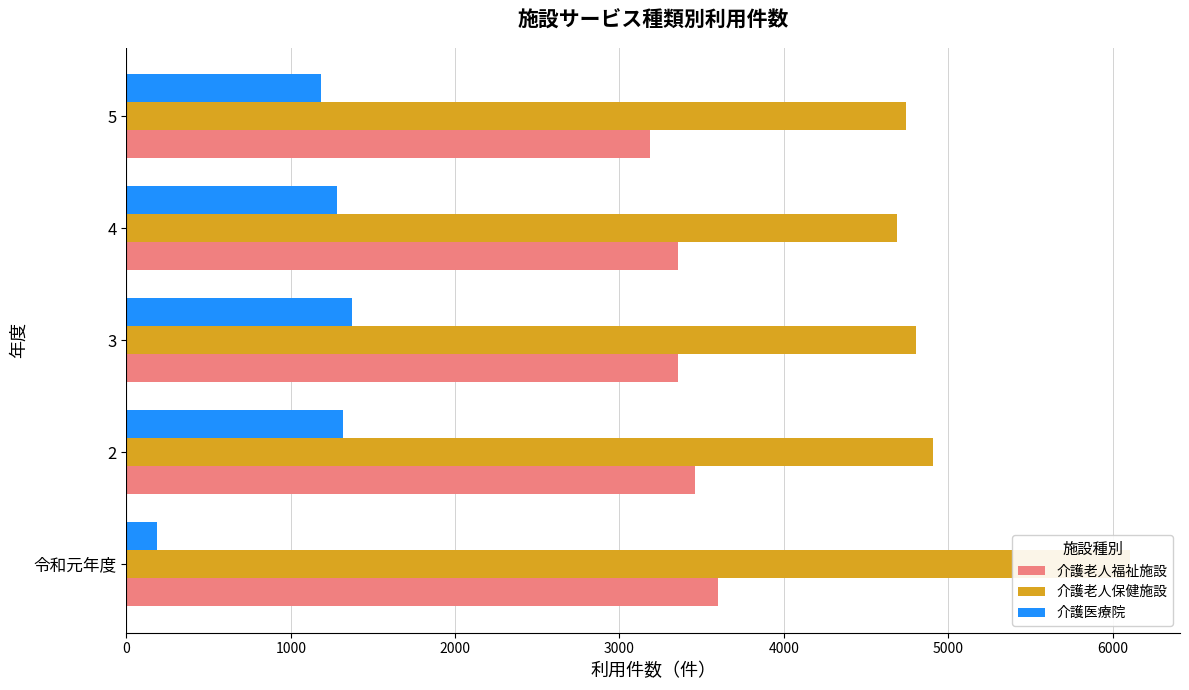

Which series changed the most between 3 and 5?

介護医療院